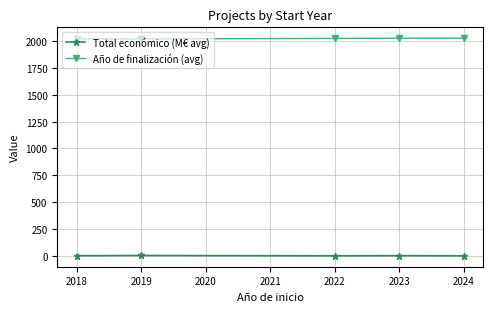

List the series in order of their peak value, highest first.

Año de finalización (avg), Total económico (M€ avg)